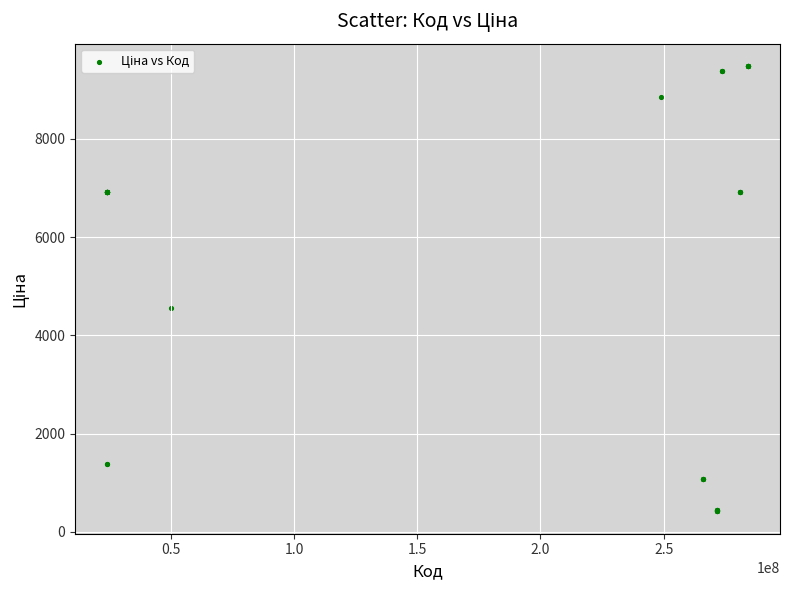

What Y value in the scatter plot is closest to 4948?

4561.9